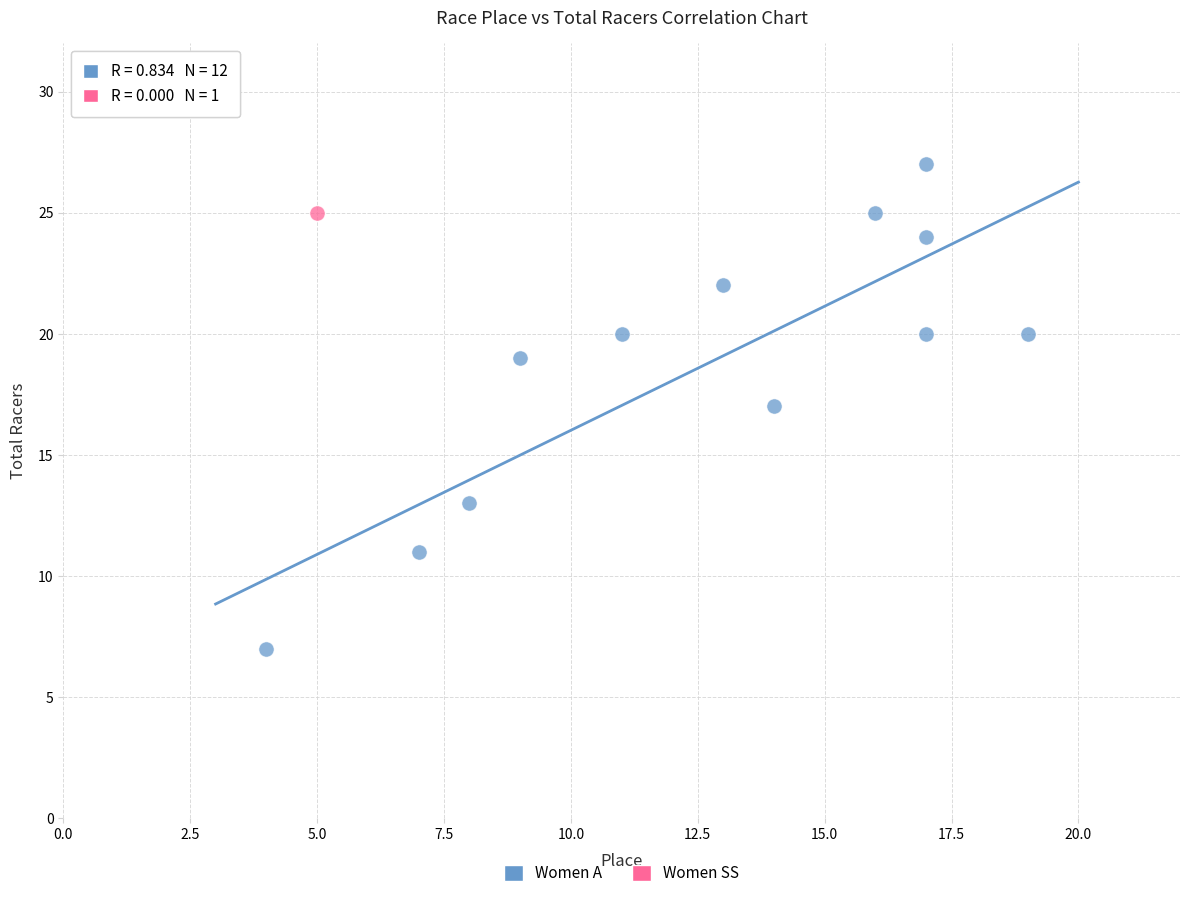

What are all the series names shown in the legend?

Women A, Women SS